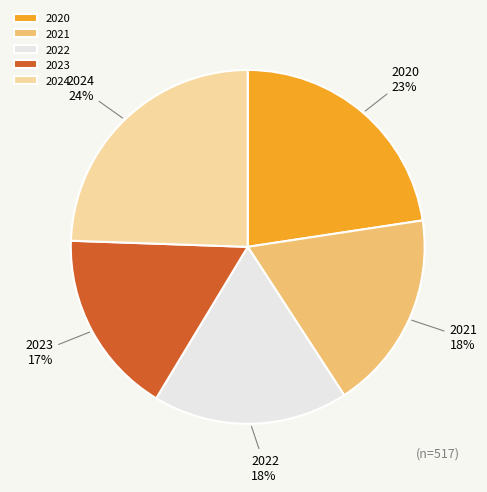

To the nearest percent, what is the average slice percentage?

20%